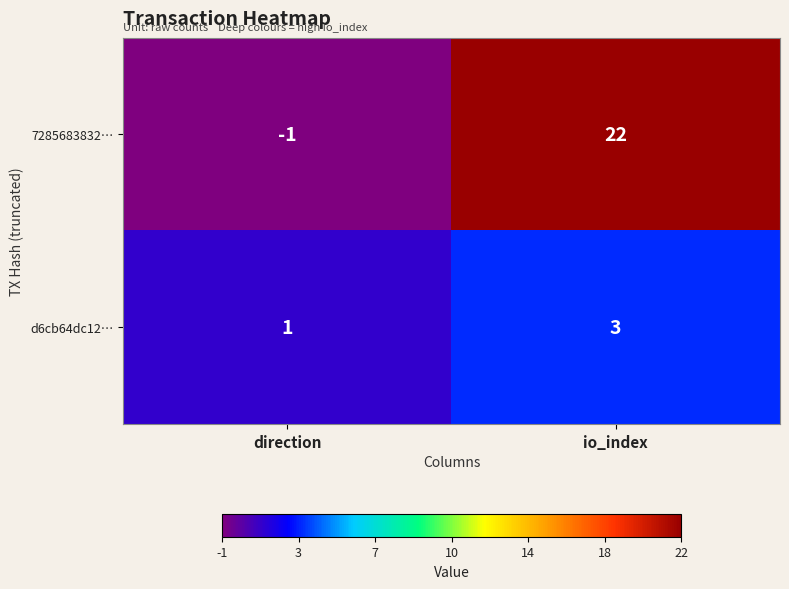

Which series changed the most between direction and io_index?

7285683832…